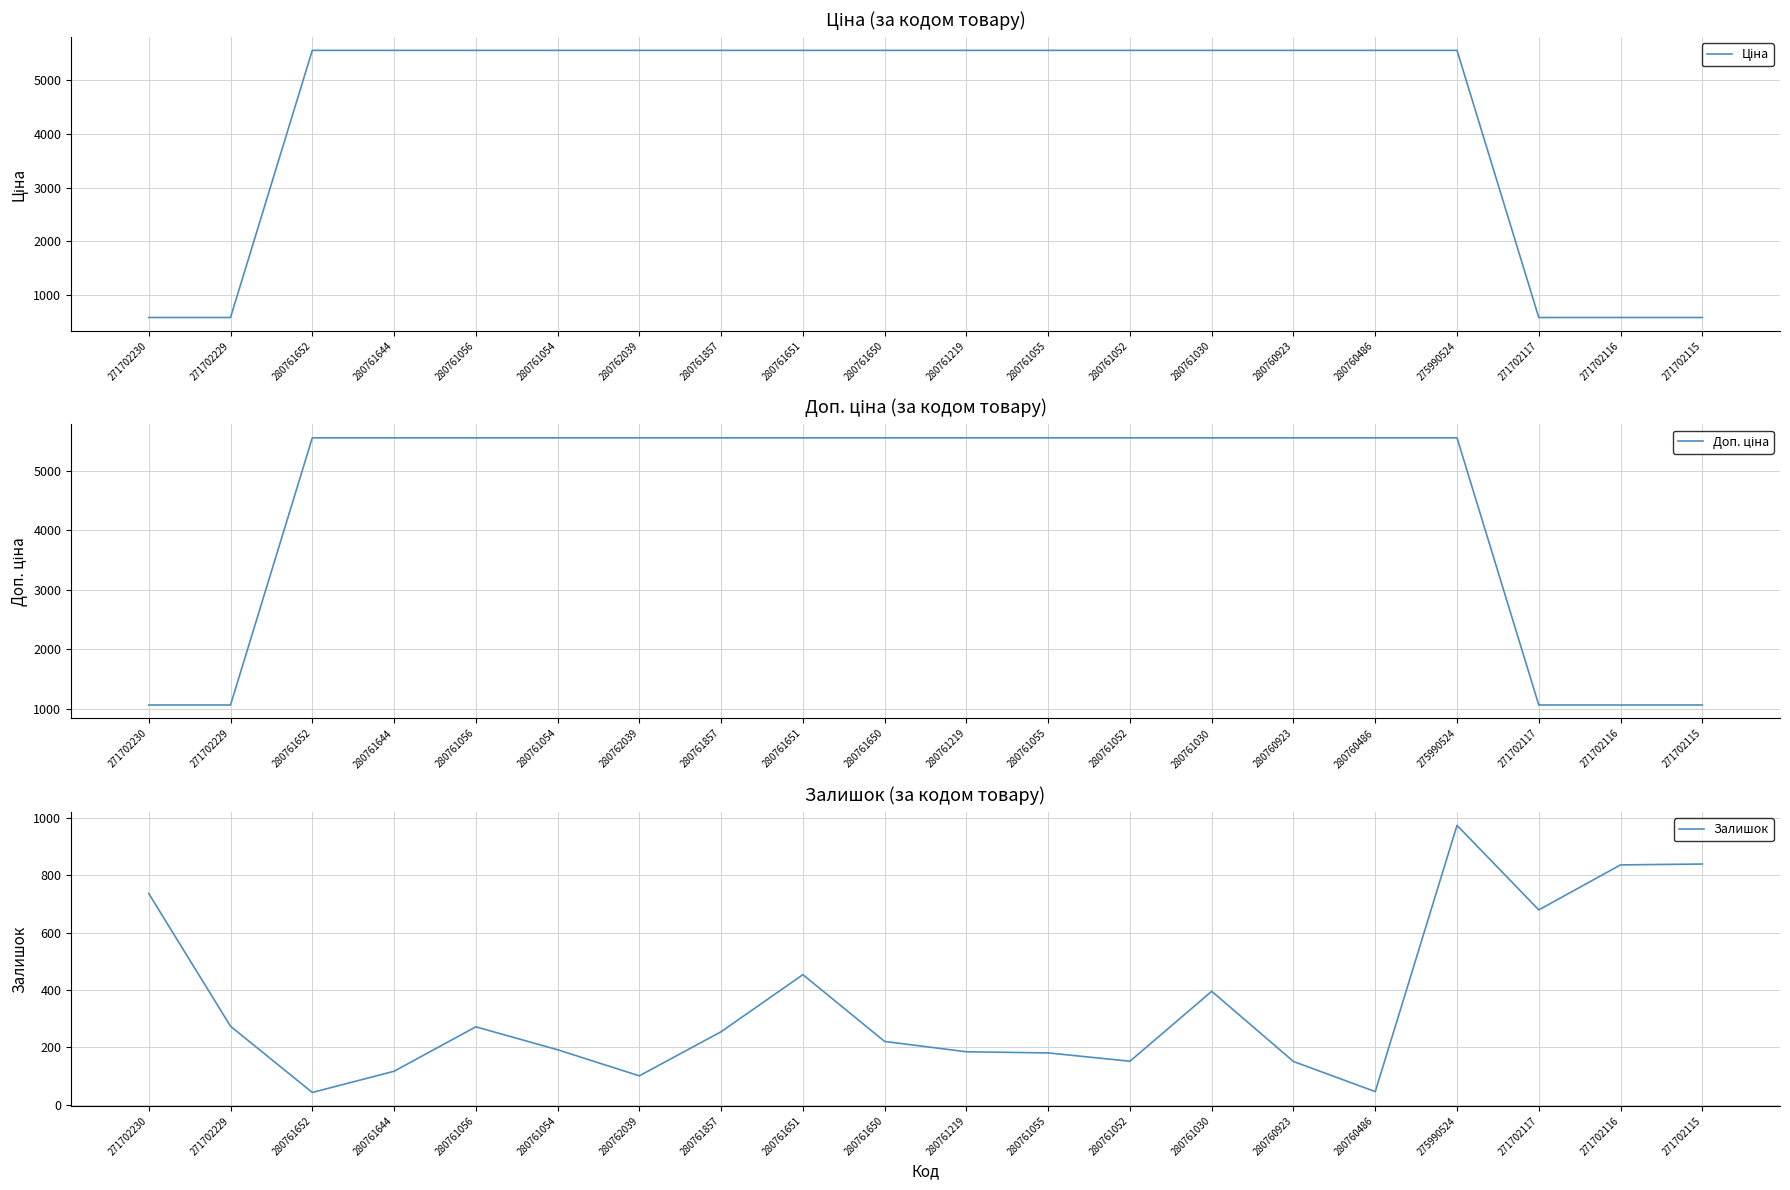

Where is Доп. ціна nearest to the value 3310?

271702230